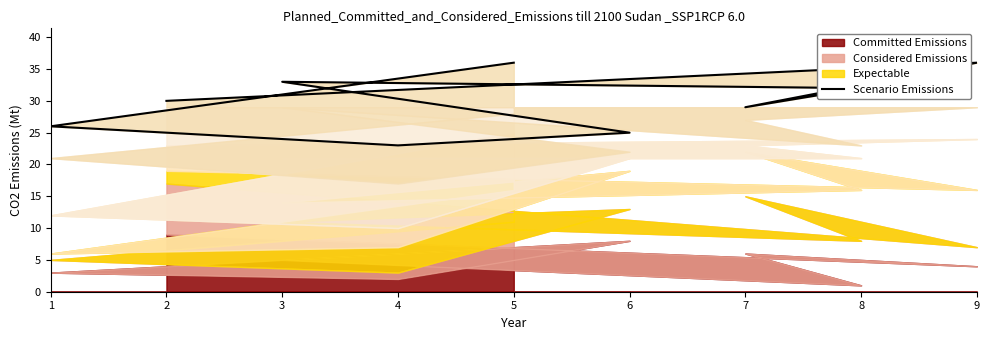

List the labels in order of value, smallest first.

4, 6, 1, 7, 2, 8, 3, 9, 5